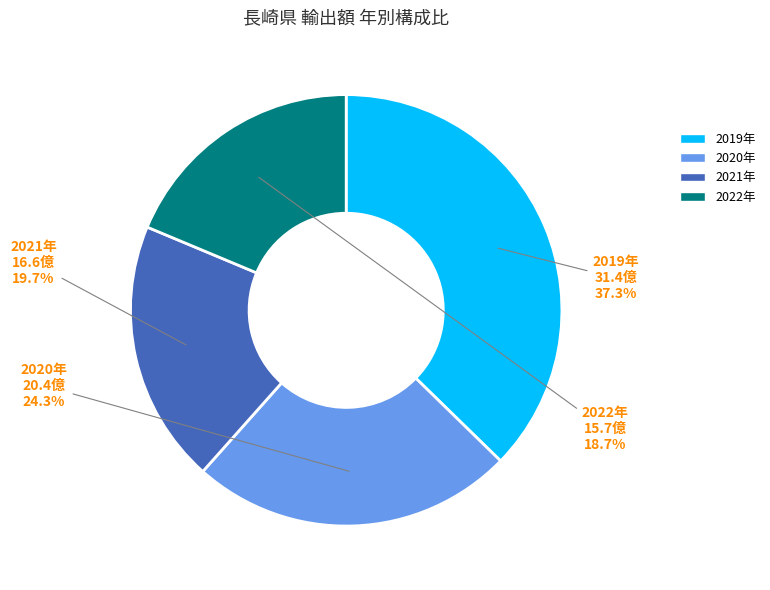

What is the smallest slice in the pie chart?

2022年